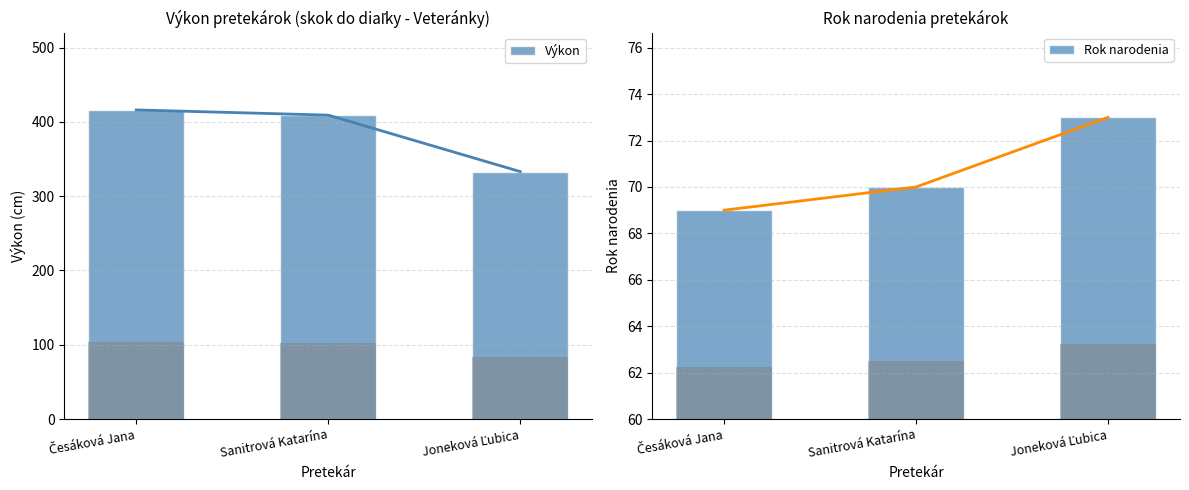

Which category has the highest value in the Výkon series?

Česáková Jana